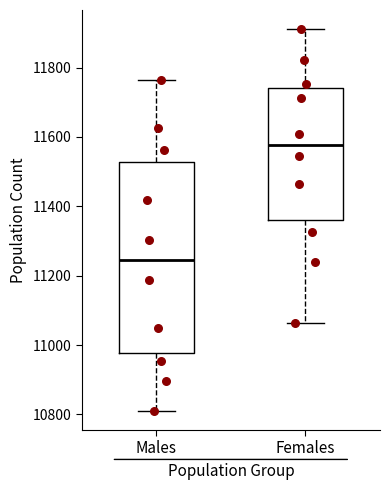

Reading left to right, transcribe this box plot: for each box, give where its median line is, the range the box spans, and where its two whiskers end, as read against the y-axis. The values are not printed on the chart, so give them approximately, as read against the axis.

Males: median 11240, box 10980 to 11520, whiskers 10820 to 11760
Females: median 11580, box 11360 to 11740, whiskers 11060 to 11920